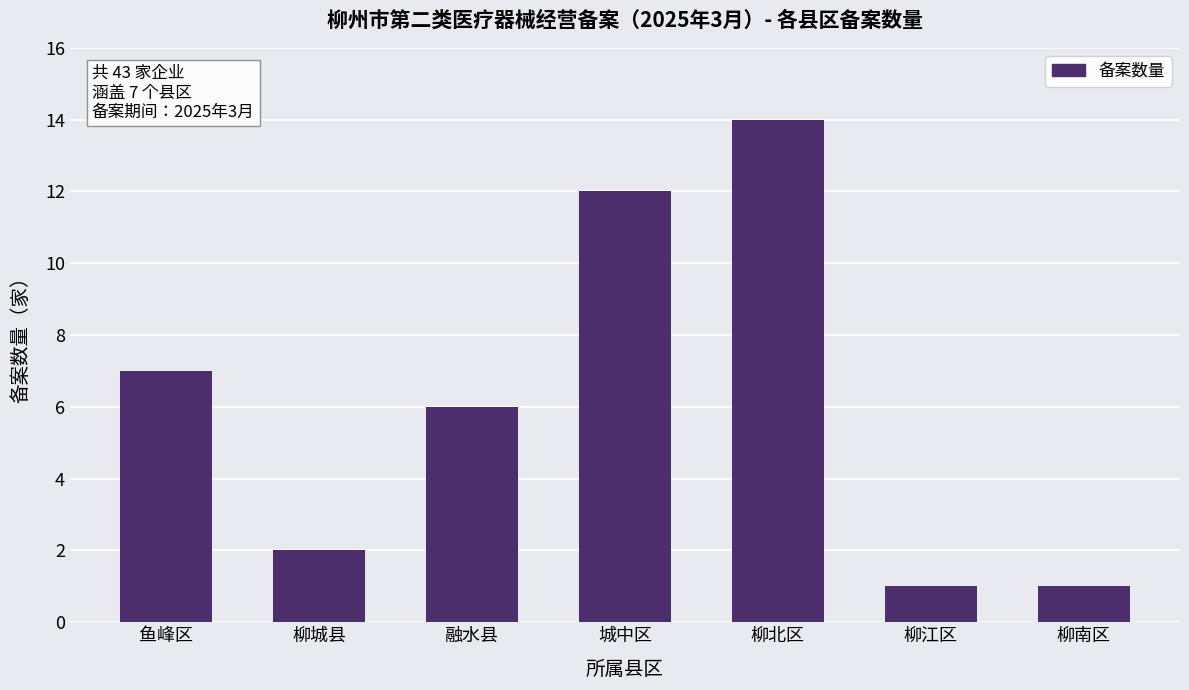

Reading left to right, transcribe all the data shown in this chart.

7	2	6	12	14	1	1